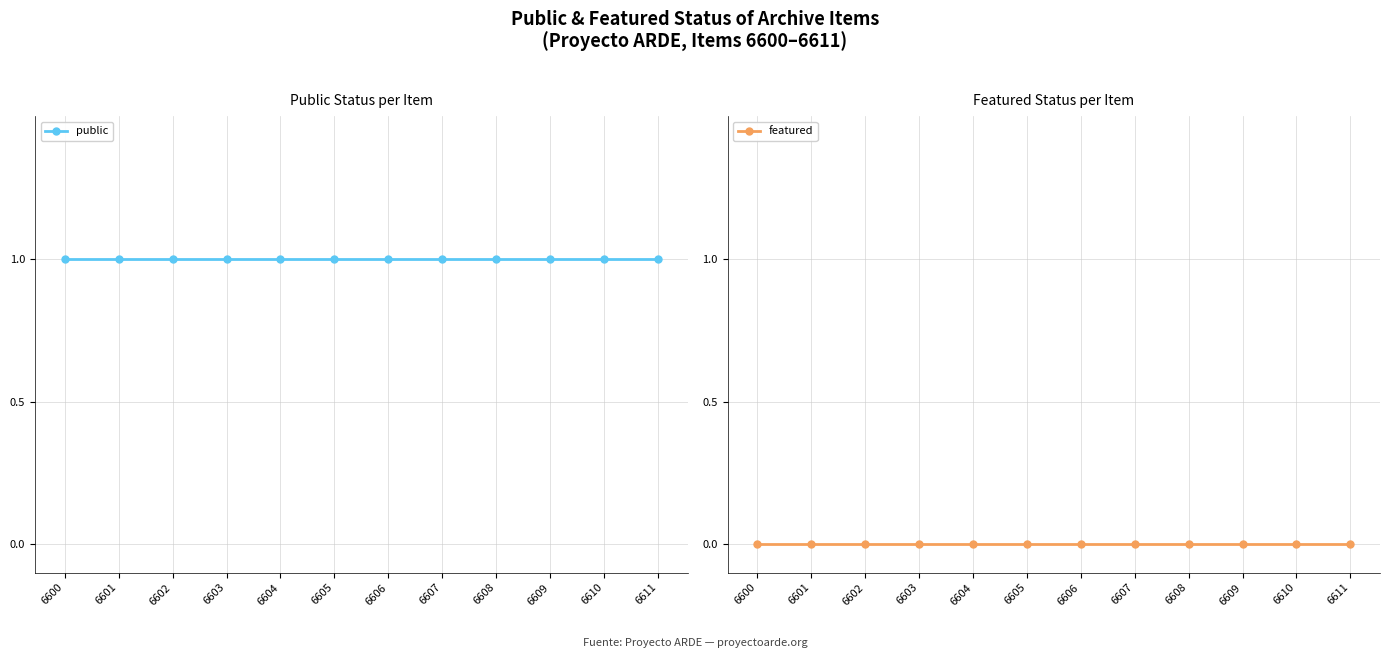

At how many categories does at least one series exceed 0?

12